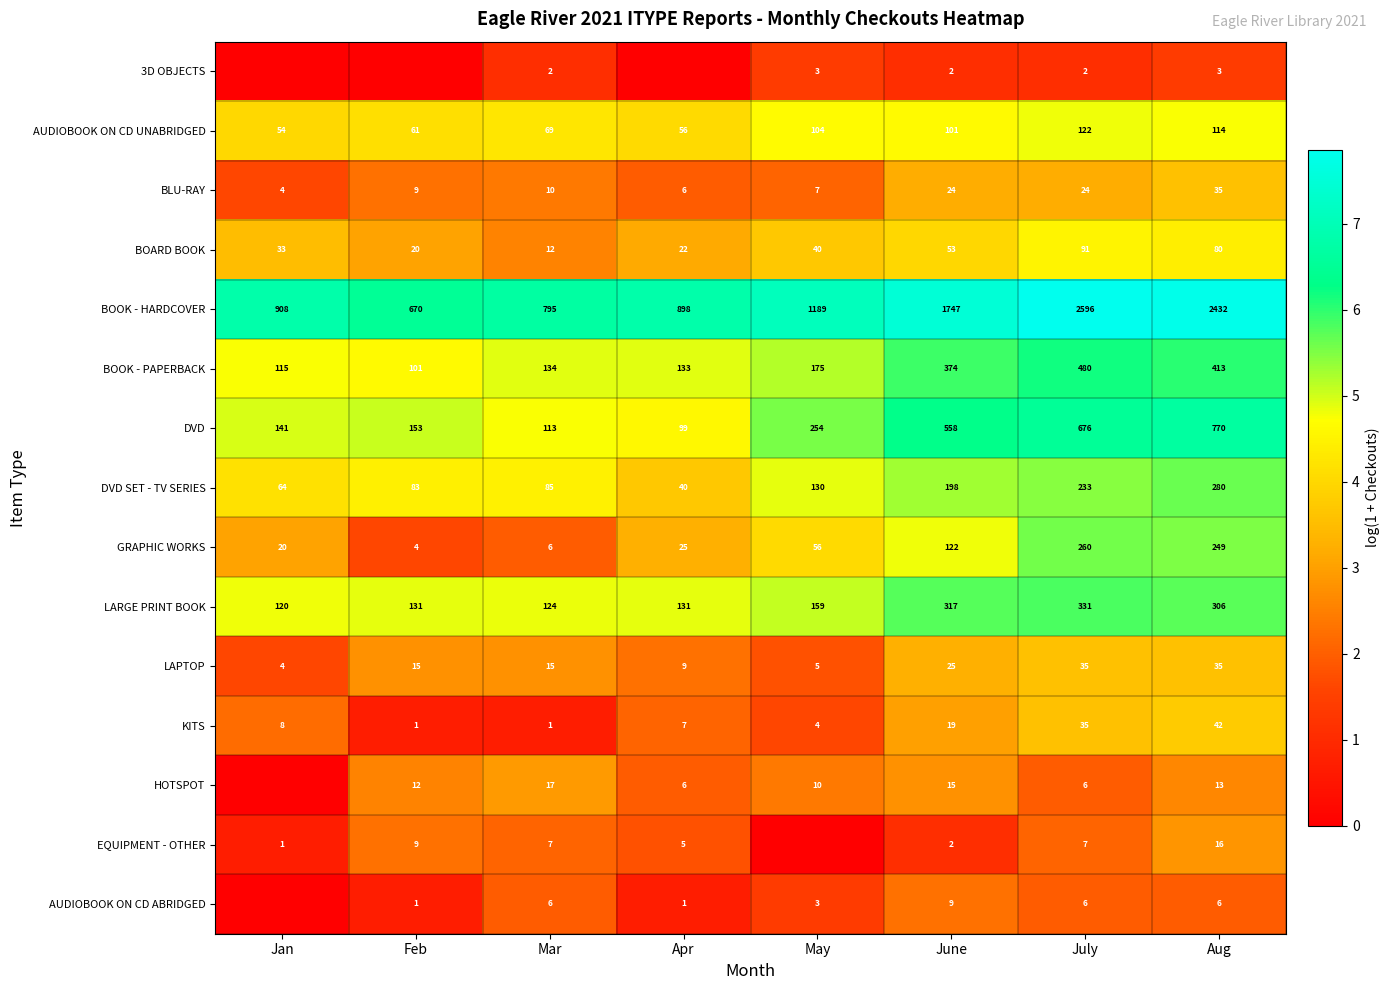

List the labels in order of DVD SET - TV SERIES value, largest first.

Aug, July, June, May, Mar, Feb, Jan, Apr